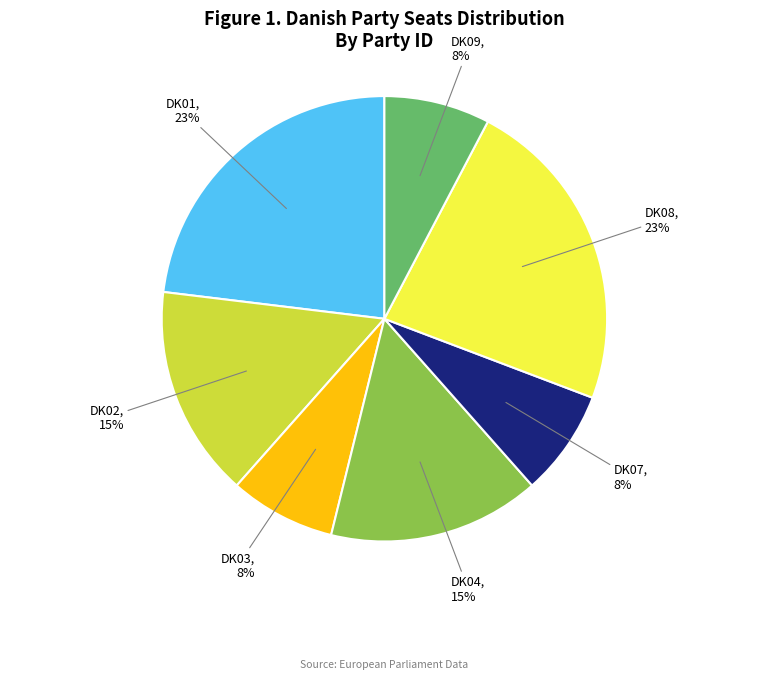

To the nearest percent, what is the average slice percentage?

14%